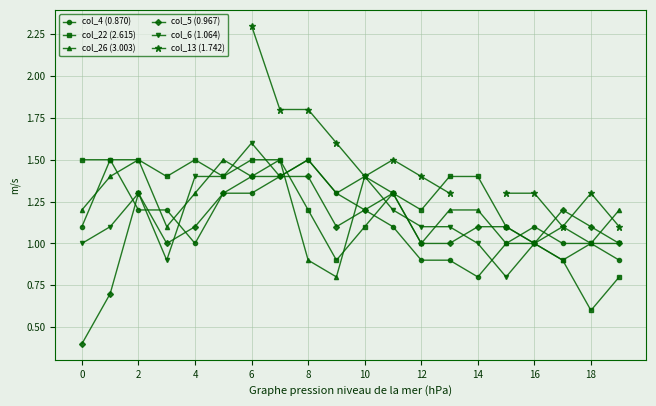

Between 13 and 19, which series saw the biggest shift?

col_22 (2.615)